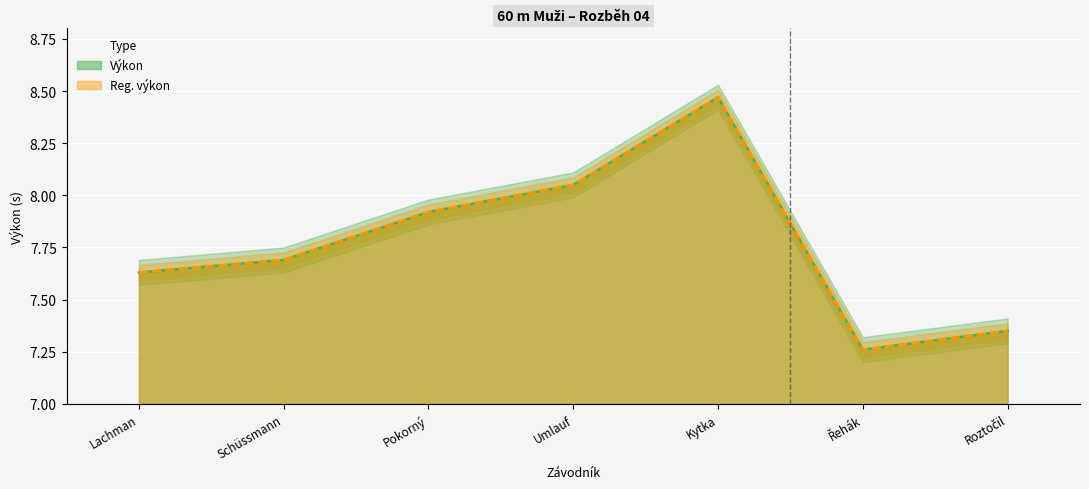

What is the sum of all Reg. výkon values?

54.4